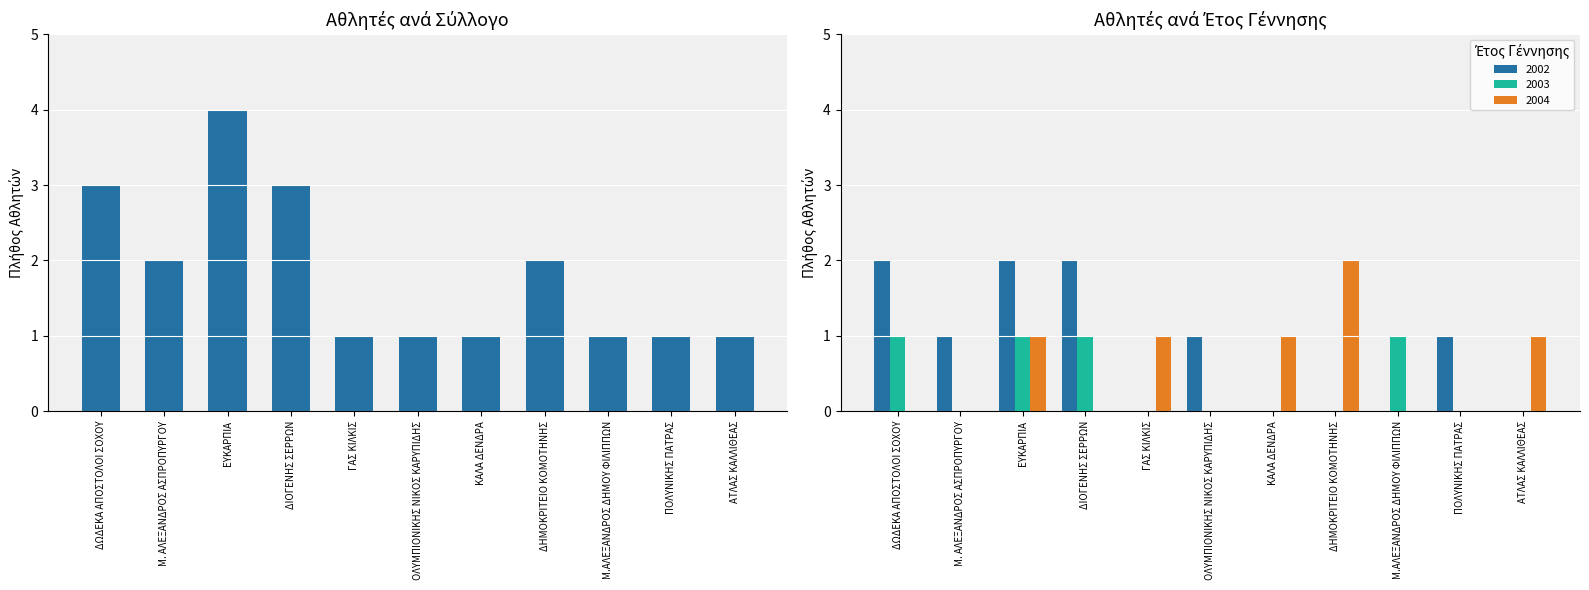

What is the sum of the values at ΓΑΣ ΚΙΛΚΙΣ and ΕΥΚΑΡΠΙΑ?

5